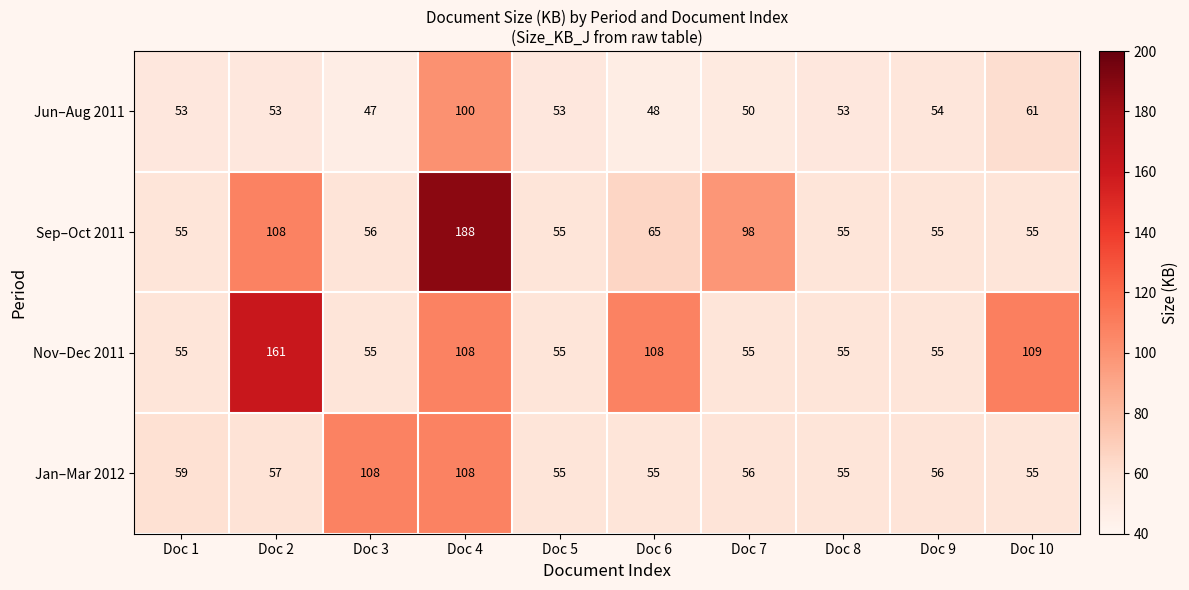

Read the Jan–Mar 2012 value at Doc 5.

55